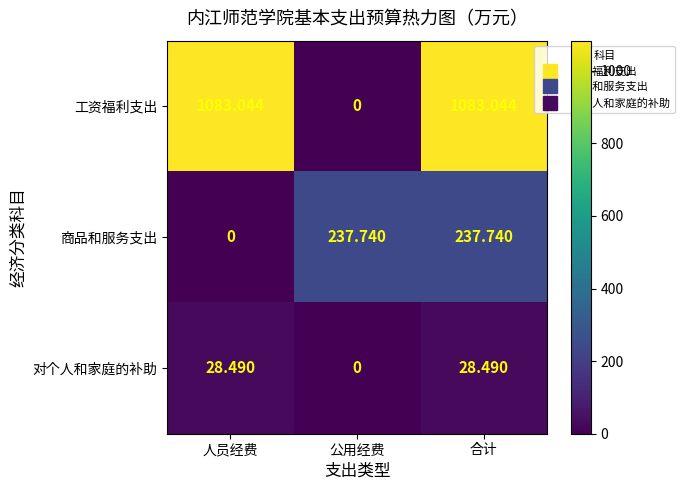

At how many categories does at least one series exceed 901?

2